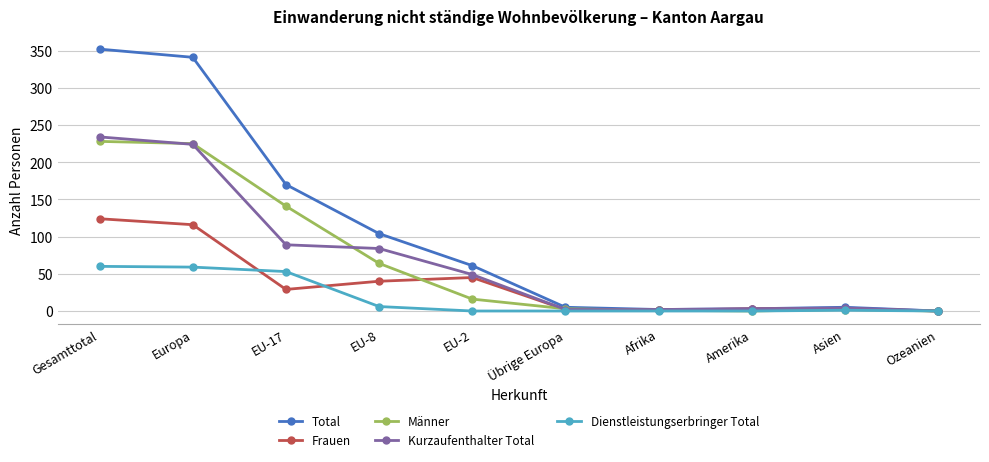

What position from the left is EU-2?

5